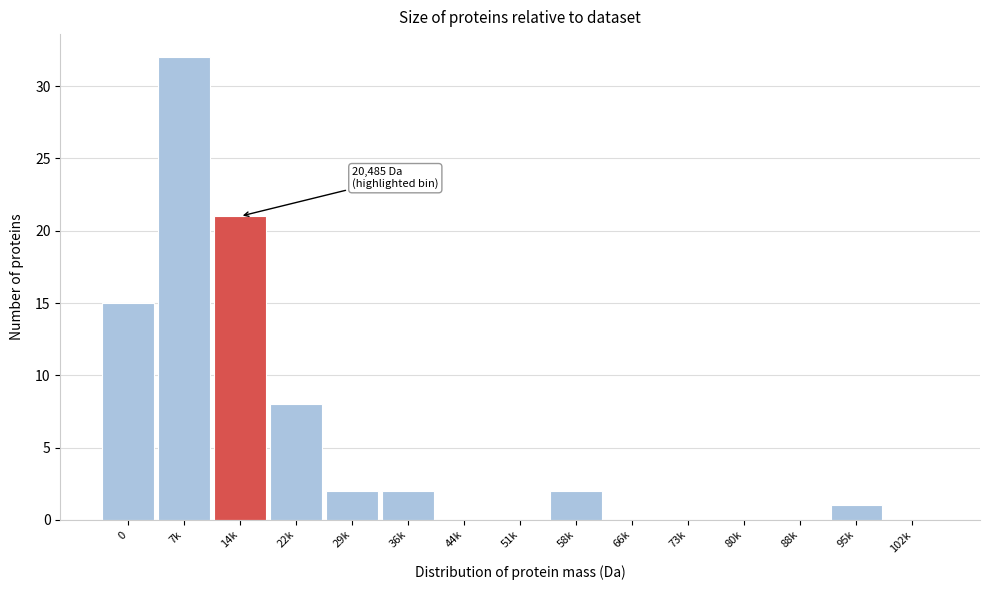

Reading left to right, what are all the values shown in this chart?

0=15	7k=32	14k=21	22k=8	29k=2	36k=2	44k=0	51k=0	58k=2	66k=0	73k=0	80k=0	88k=0	95k=1	102k=0